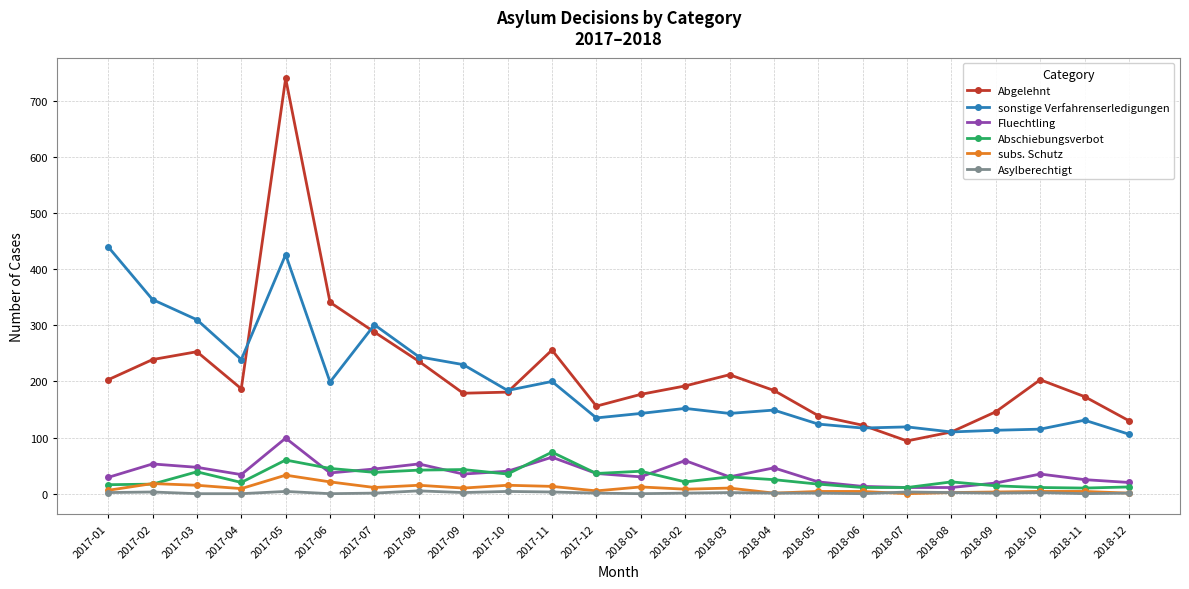

What is the label of the 20th point from the right?

2017-05